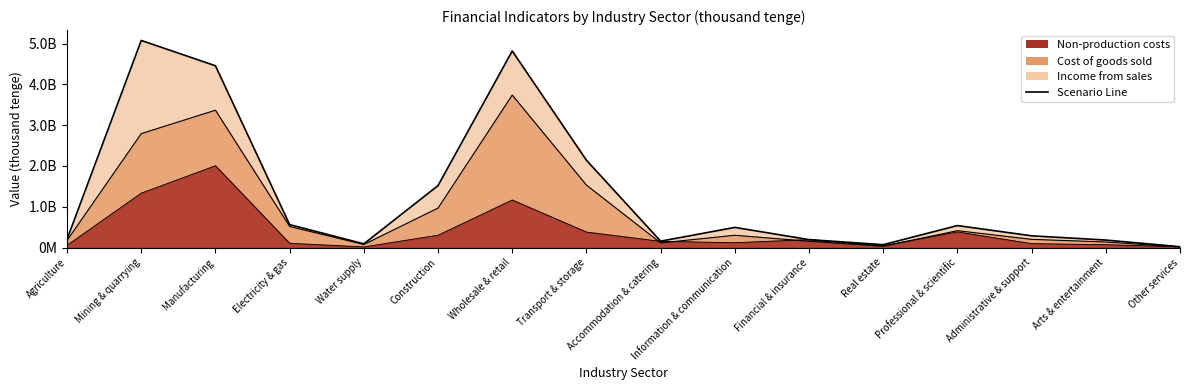

True or false: Income from sales and Non-production costs cross at least once.

True